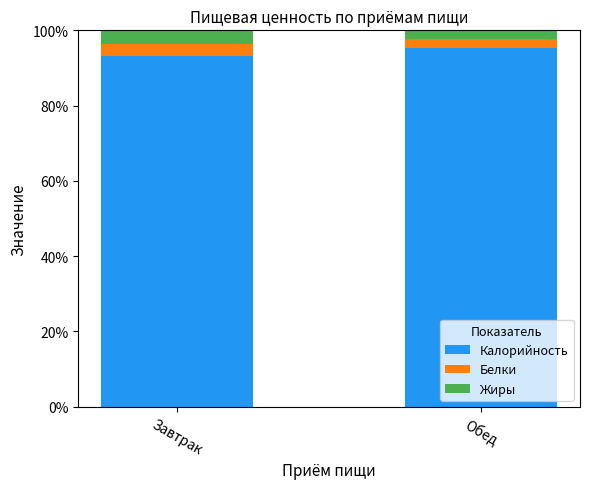

What is the sum of all Калорийность values?

188.5